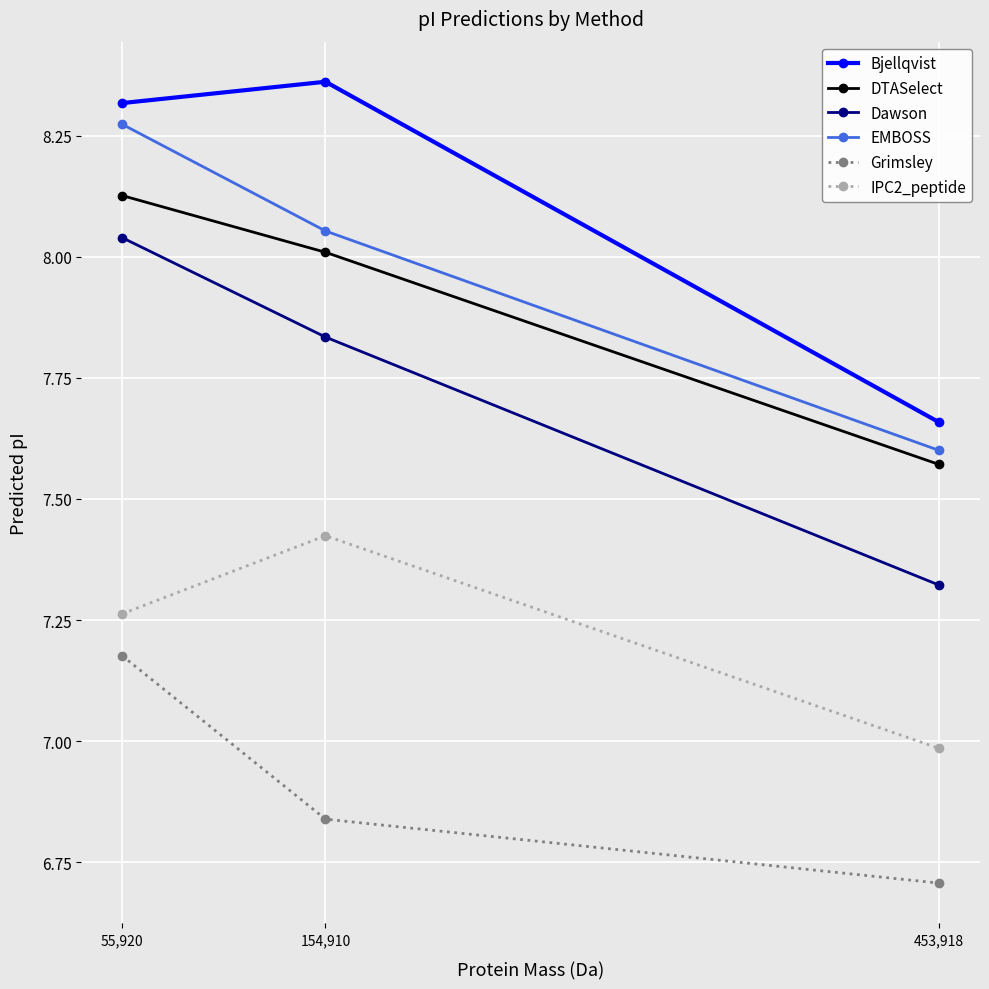

At which category is the sum across all series the highest?

55,920